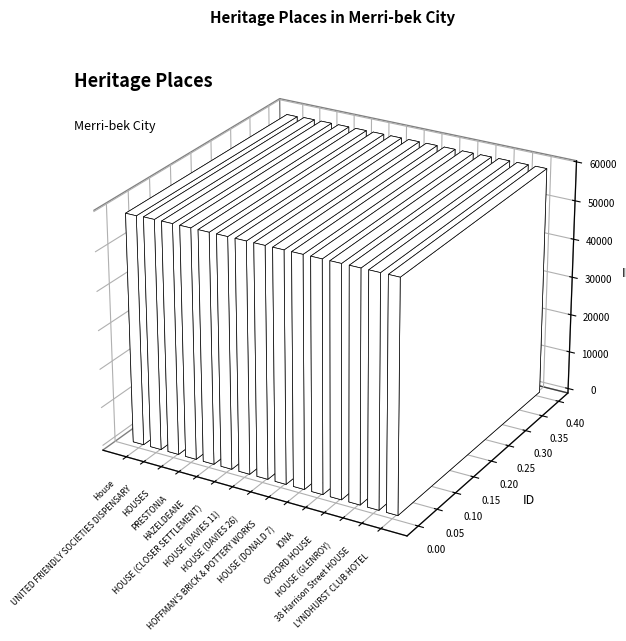

Are the bars horizontal?

No